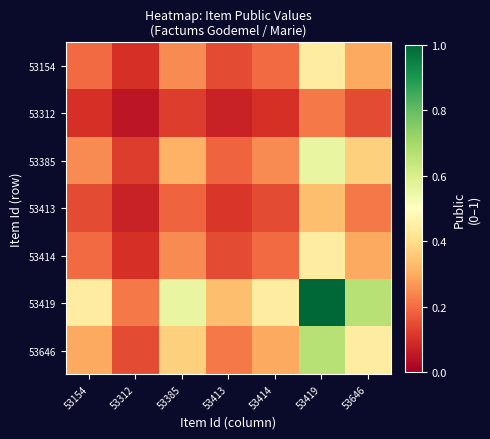

Reading right to left, transcribe all the data shown in this chart.

53154: 53646=0.3	53419=0.4	53414=0.2	53413=0.1	53385=0.2	53312=0.1	53154=0.2
53312: 53646=0.1	53419=0.2	53414=0.1	53413=0.1	53385=0.1	53312=0.0	53154=0.1
53385: 53646=0.4	53419=0.6	53414=0.2	53413=0.2	53385=0.3	53312=0.1	53154=0.2
53413: 53646=0.2	53419=0.3	53414=0.1	53413=0.1	53385=0.2	53312=0.1	53154=0.1
53414: 53646=0.3	53419=0.4	53414=0.2	53413=0.1	53385=0.2	53312=0.1	53154=0.2
53419: 53646=0.7	53419=1.0	53414=0.4	53413=0.3	53385=0.6	53312=0.2	53154=0.4
53646: 53646=0.4	53419=0.7	53414=0.3	53413=0.2	53385=0.4	53312=0.1	53154=0.3